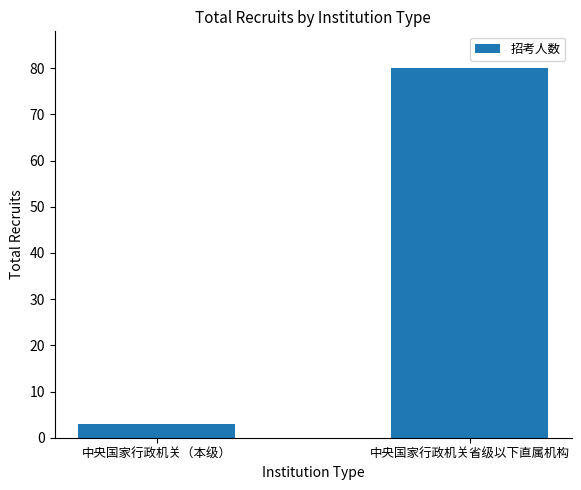

What value does the data have at 中央国家行政机关省级以下直属机构, to the nearest 5?

80